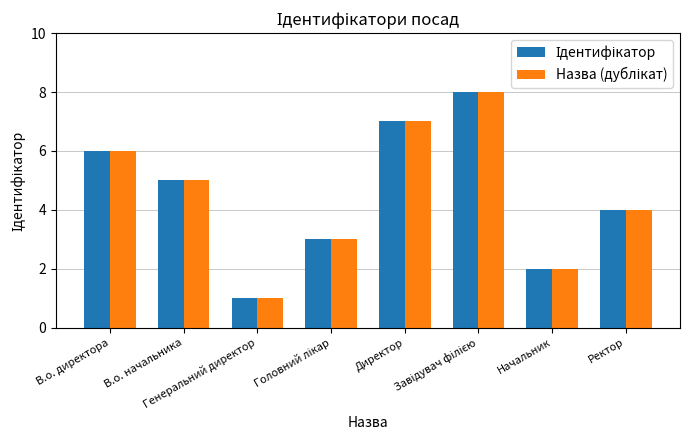

What is the maximum value shown in the chart?

8